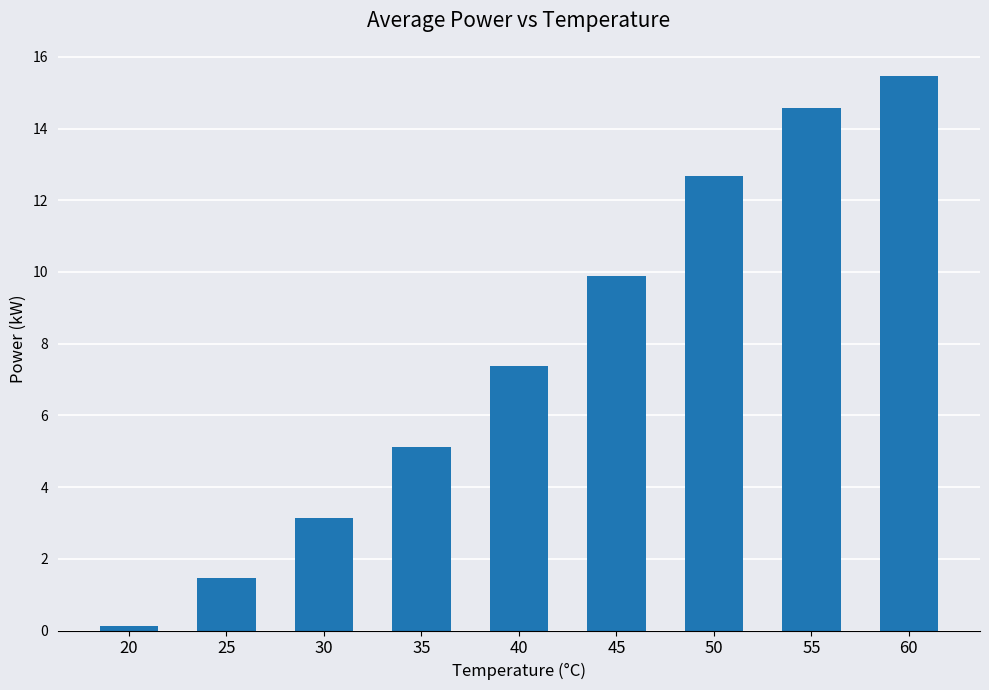

What is the difference between the values at 35 and 45?

4.8